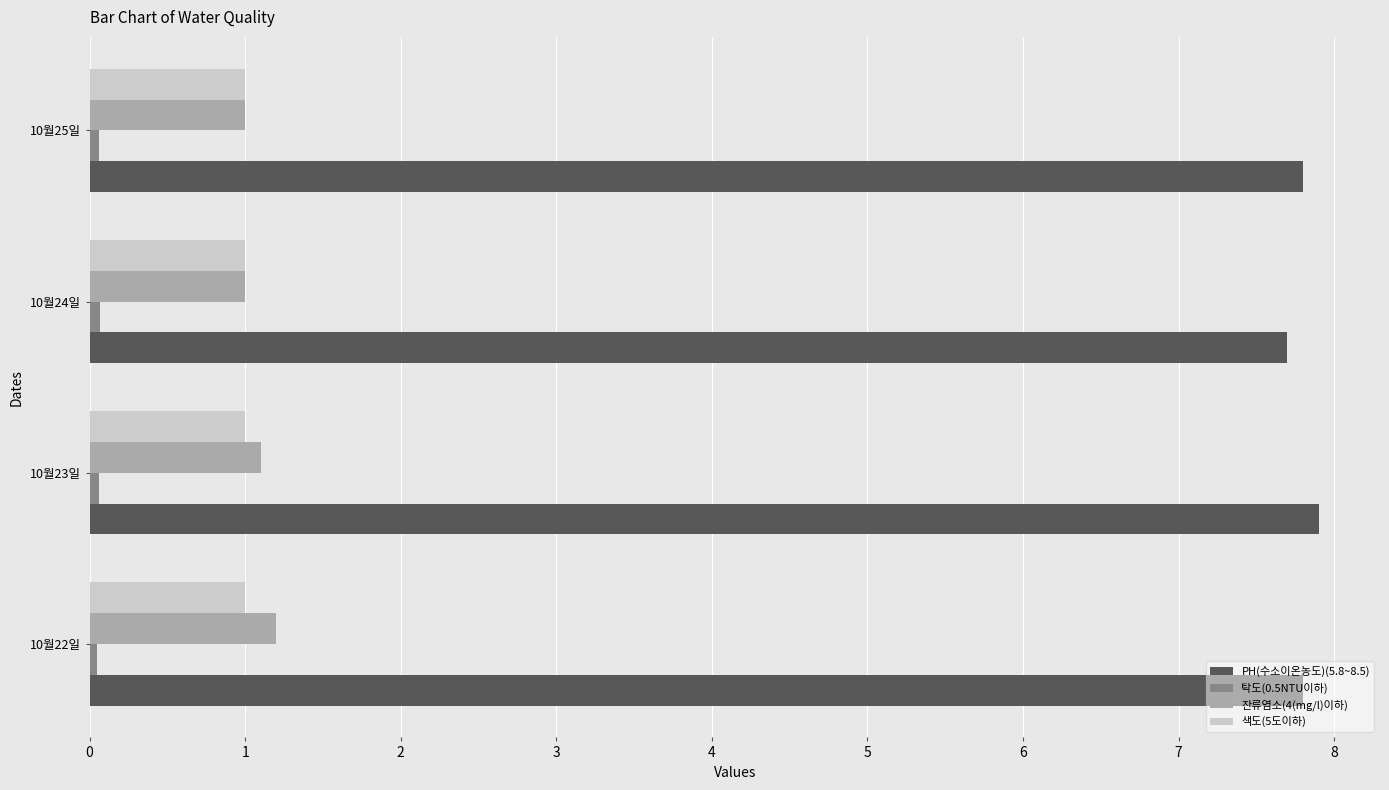

The 잔류염소(4(mg/l)이하) series shows 1.2 at 10월22일. True or false?

True